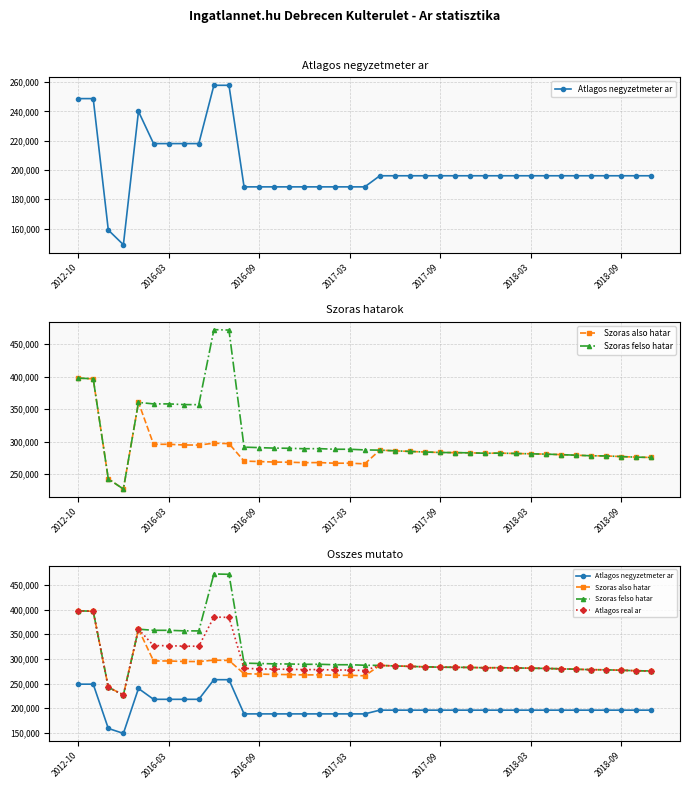

True or false: Atlagos negyzetmeter ar and Atlagos real ar cross at least once.

False